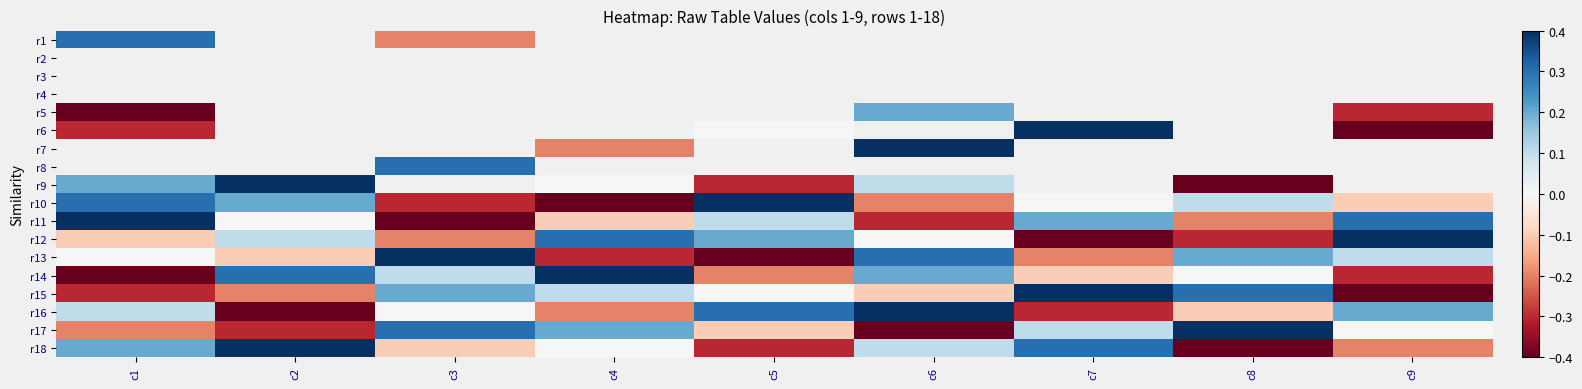

Count the r13 values in the range 0 to 1.

5